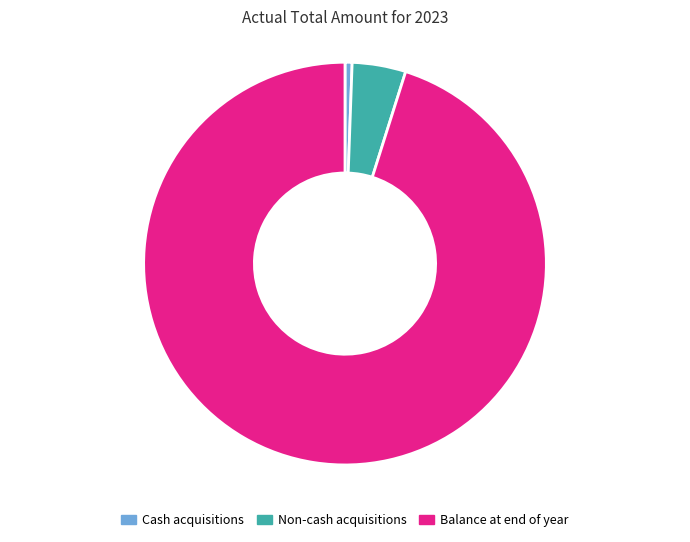

How many segments does this pie chart have?

3